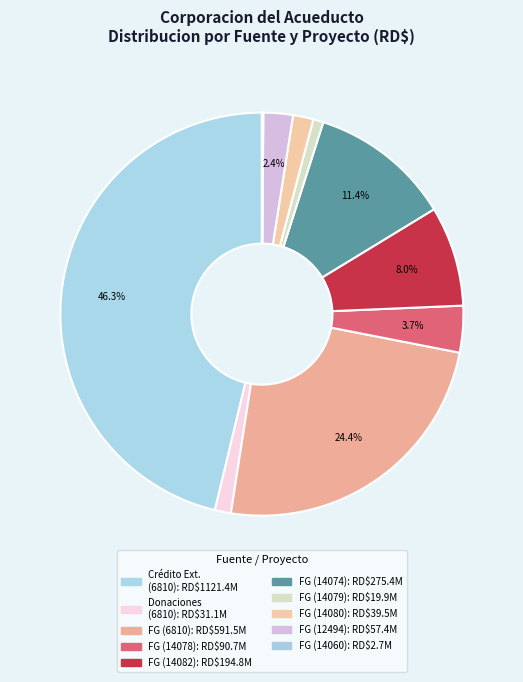

Which slice is the largest?

CREDITO EXTERNO (6810)